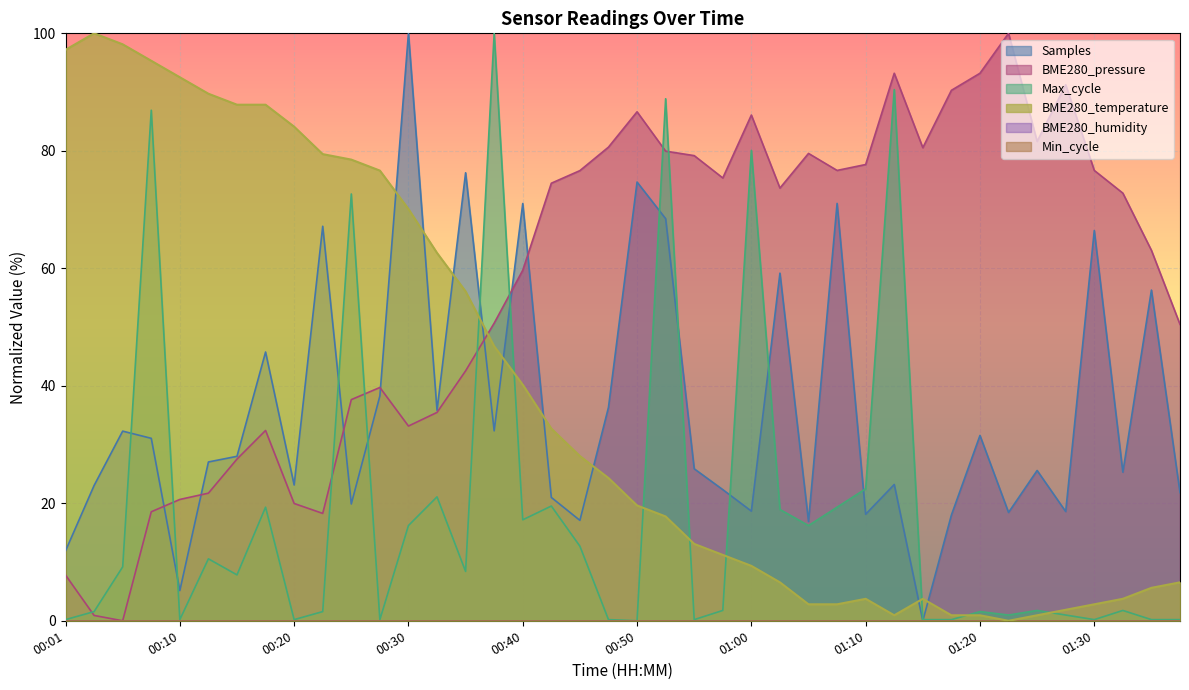

What is the difference between the maximum and second lowest values?

99.1